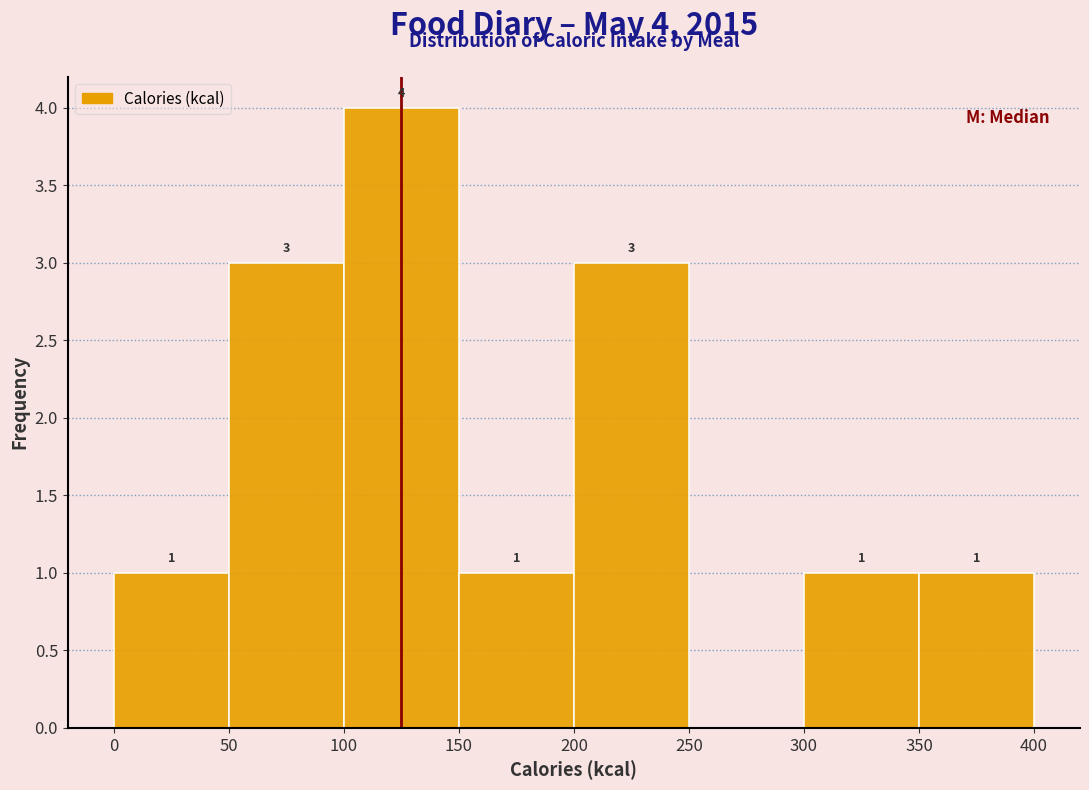

Which range on the x-axis has the tallest bar?

100 to 150